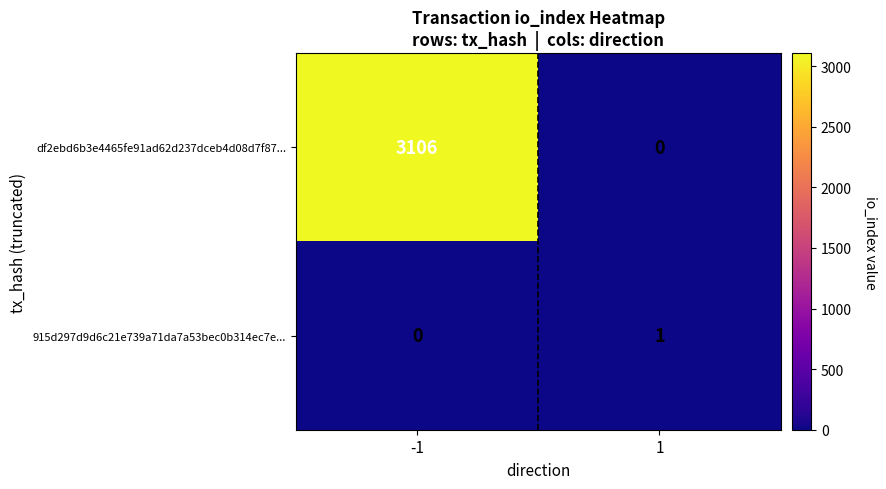

Read the df2ebd6b3e4465fe91ad62d237dceb4d08d7f87... value at -1, to the nearest 50.

3100